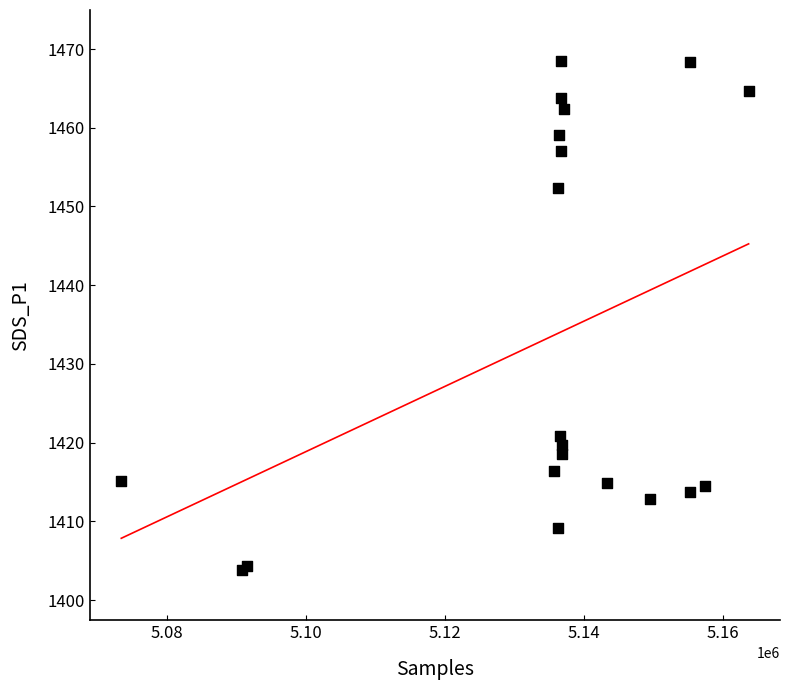

What Y value in the scatter plot is closest to 1436?

1420.9